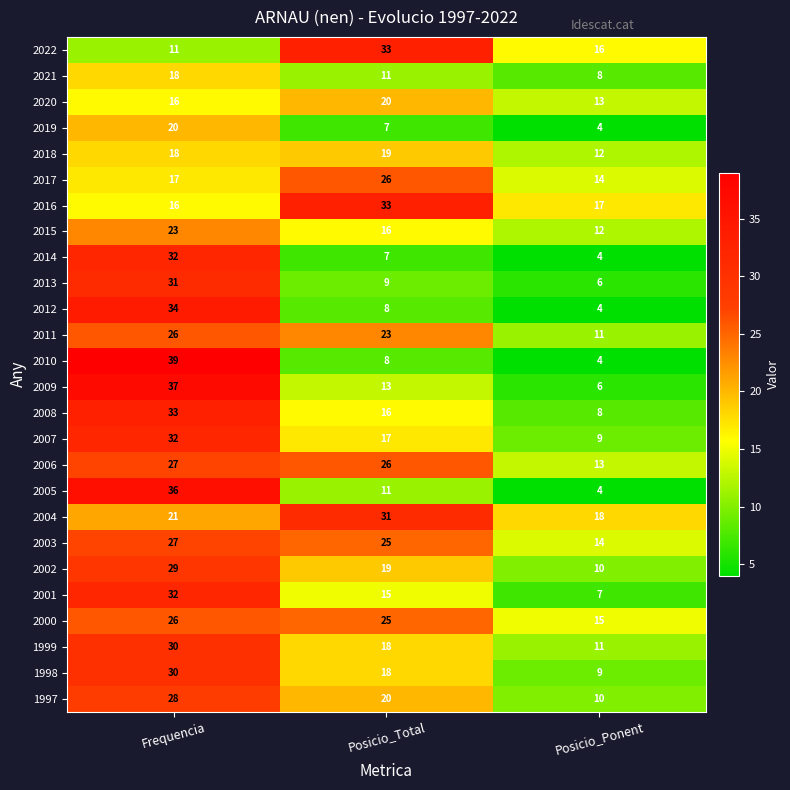

At which category does the chart reach its peak across all series?

Frequencia